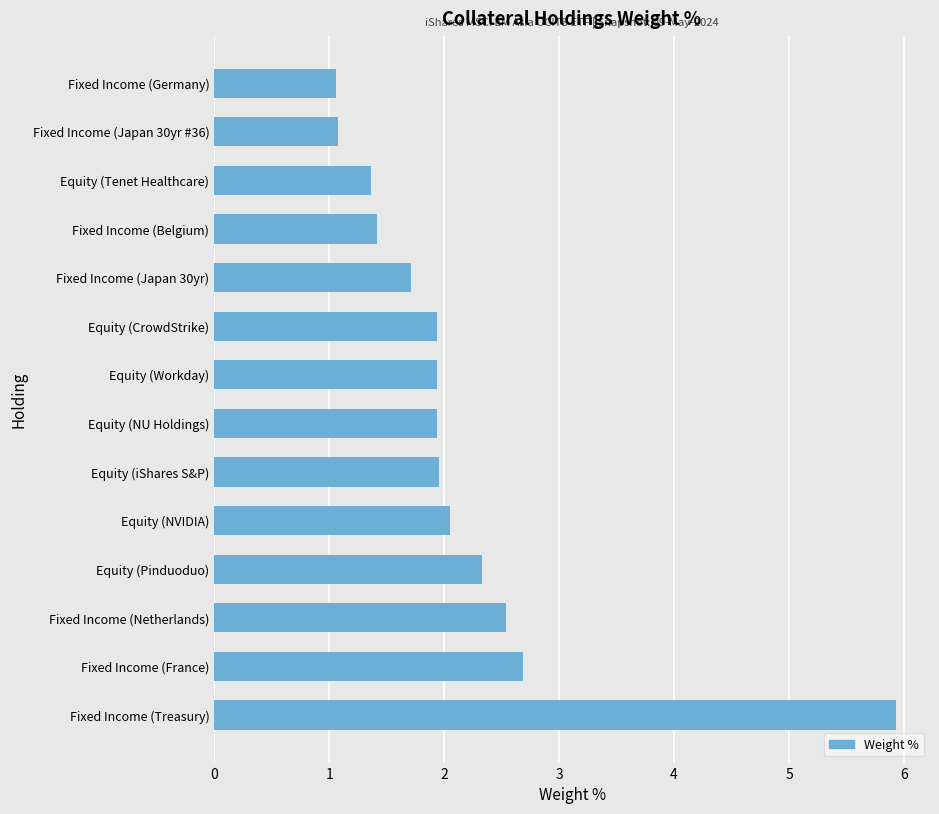

True or false: the data shows 2.3 at Equity (Pinduoduo).

True